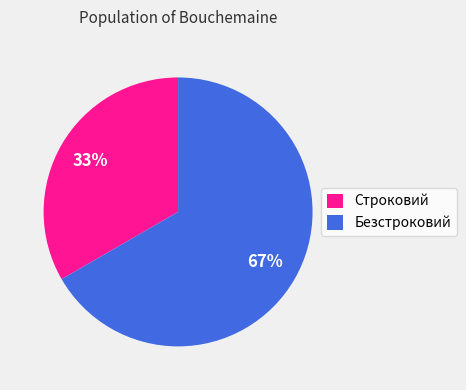

Is it true that Строковий is 33% of the pie?

True